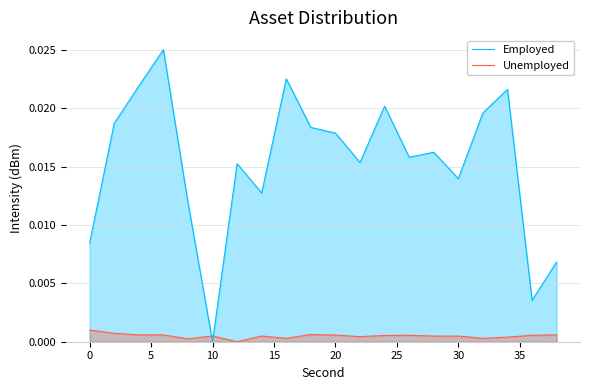

Which series has the widest spread of values?

Employed